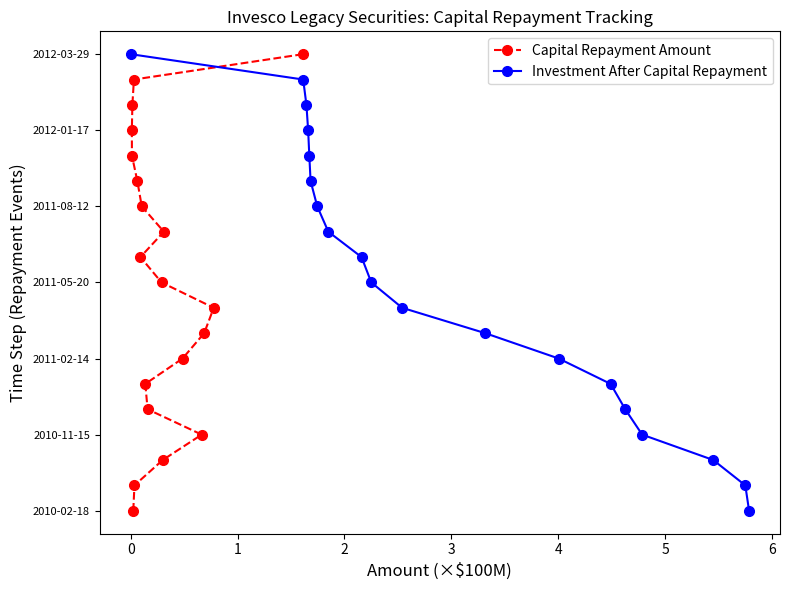

How many lines are shown in the chart?

2